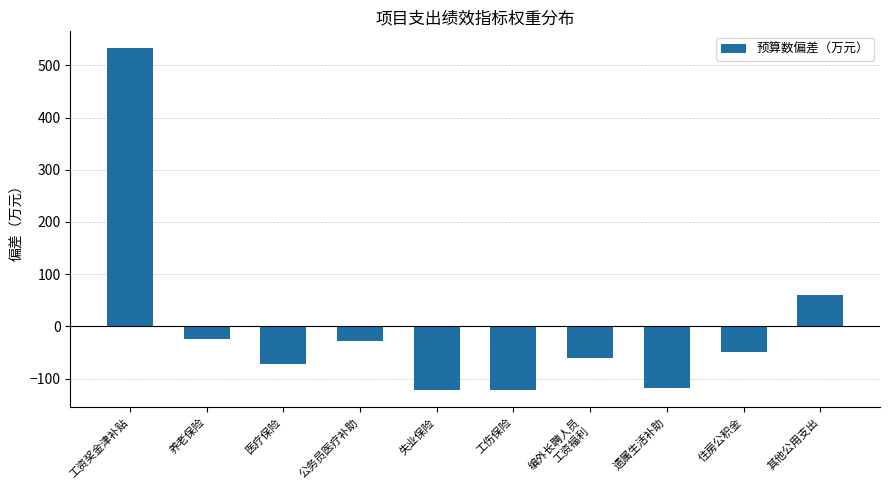

Does the chart contain any negative values?

Yes